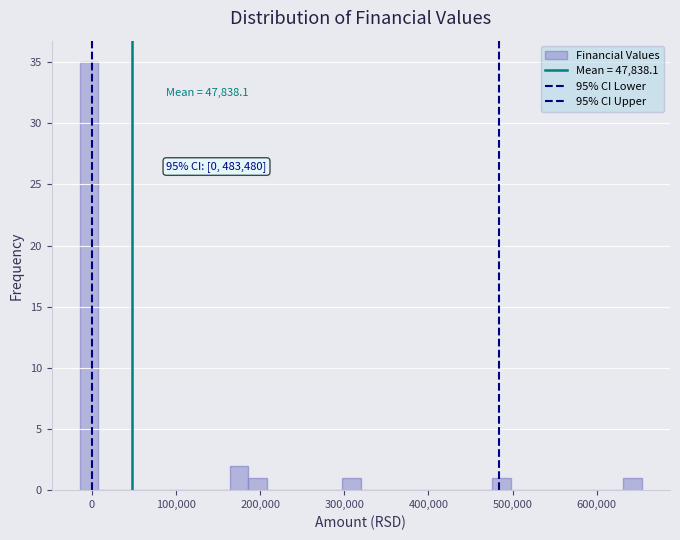

Read against the x-axis, roughly where is the centre of the tallest bar?

0